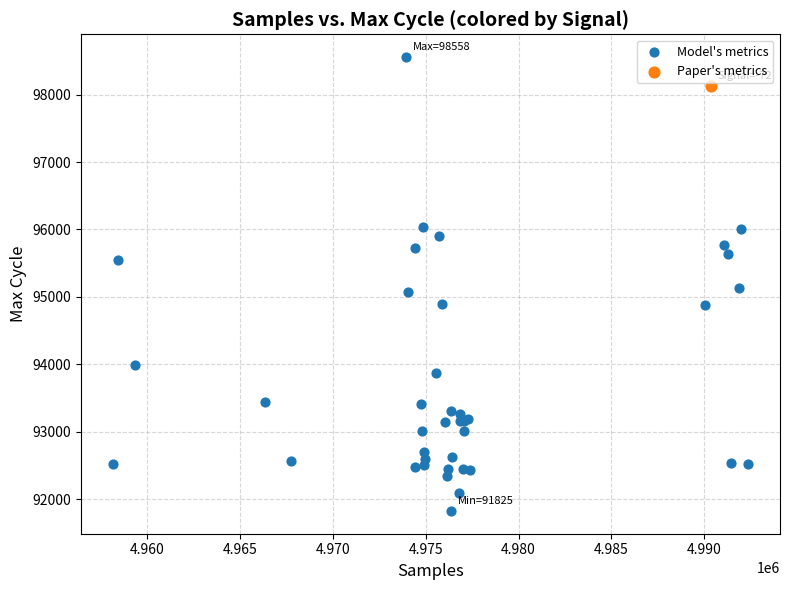

What are all the series names shown in the legend?

Model's metrics, Paper's metrics